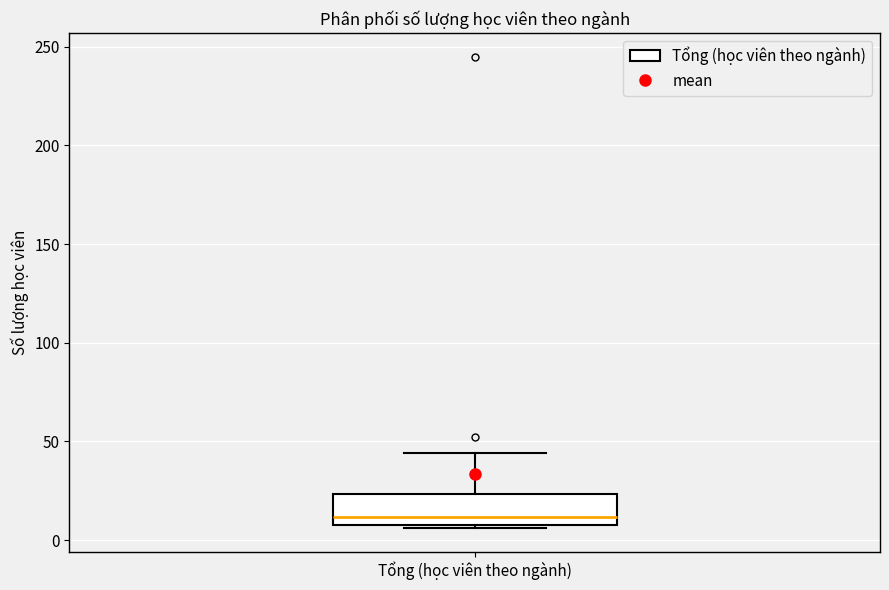

Read this box plot against the y-axis: the position of the median line, the range covered by the box, and the ends of both whiskers. The values are not printed on the chart, so give them approximately, as read against the axis.

median 10 (just above the box's lower edge), box 10 to 25, whiskers 5 to 45